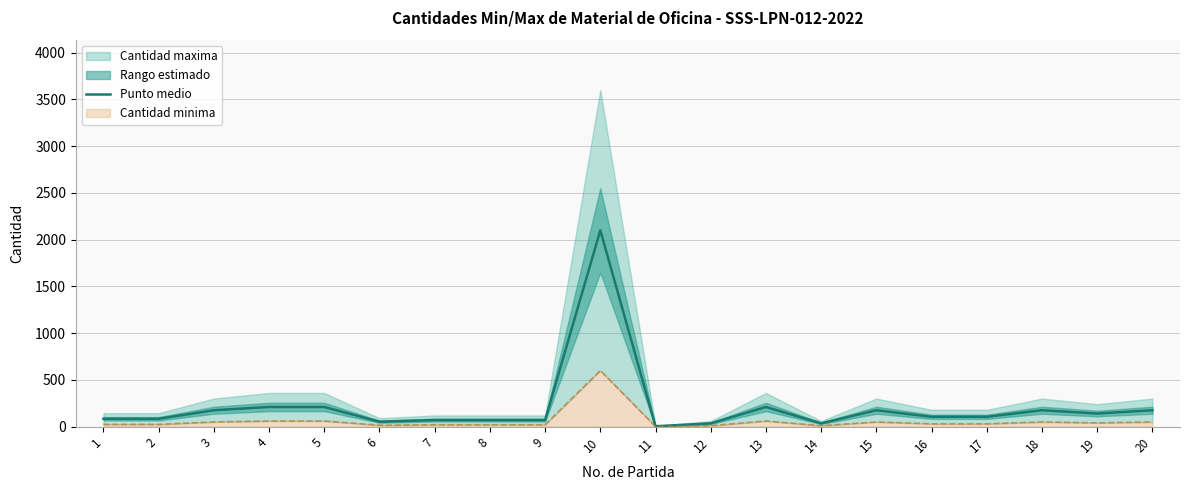

At which label is the value closest to 1051?

4